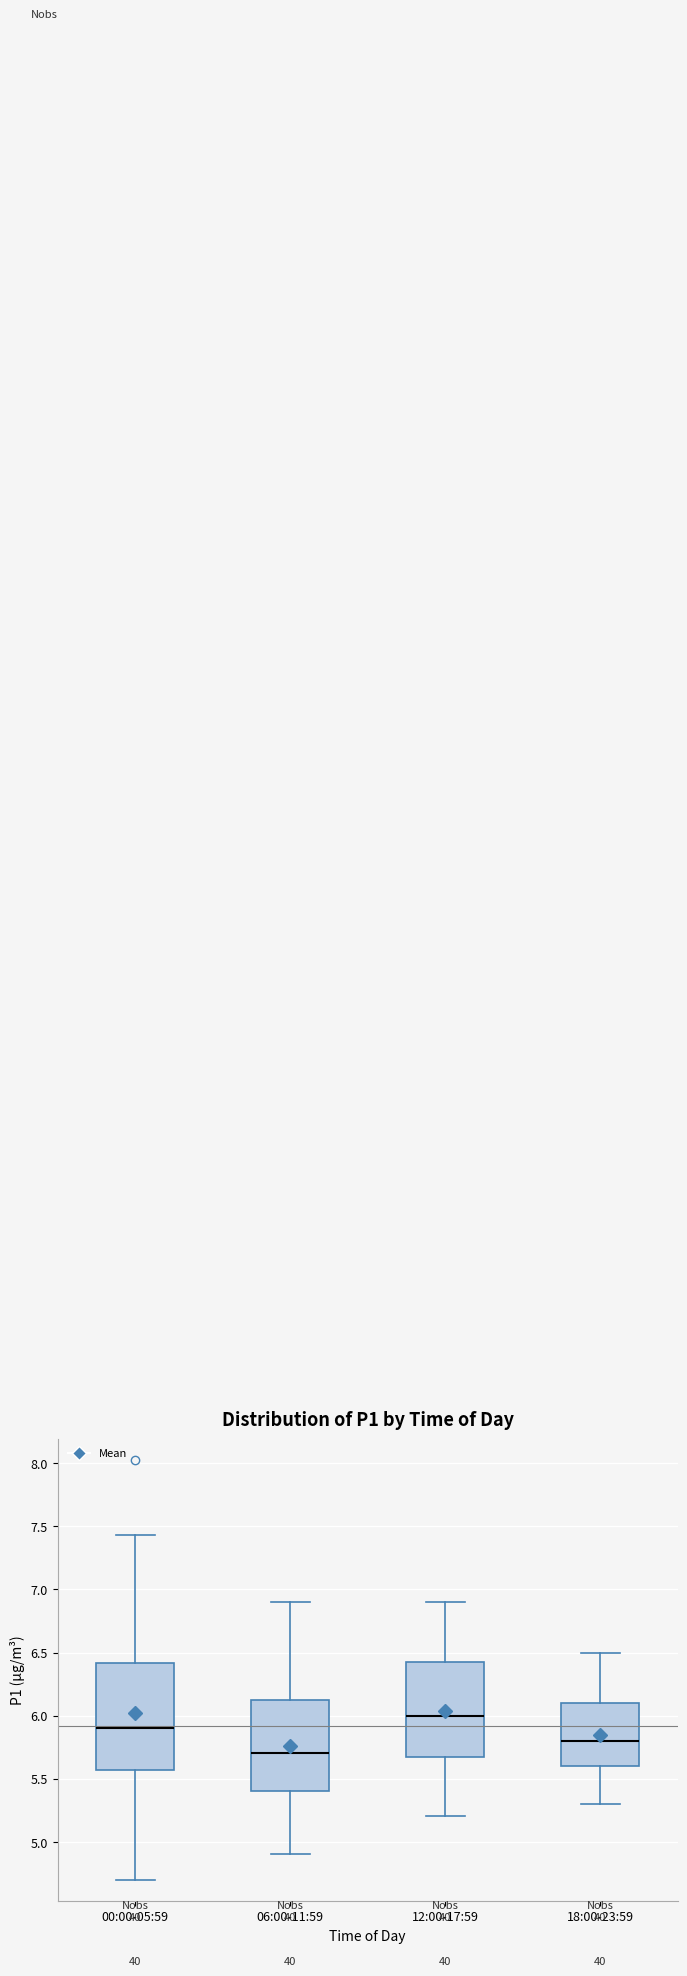

Reading left to right, read every box against the y-axis: the position of its median line, the range the box covers, and the ends of its whiskers. The values are not printed on the chart, so give them approximately, as read against the axis.

00:00-05:59: median 5.90, box 5.55 to 6.40, whiskers 4.70 to 7.45
06:00-11:59: median 5.70, box 5.40 to 6.15, whiskers 4.90 to 6.90
12:00-17:59: median 6.00, box 5.70 to 6.45, whiskers 5.20 to 6.90
18:00-23:59: median 5.80, box 5.60 to 6.10, whiskers 5.30 to 6.50